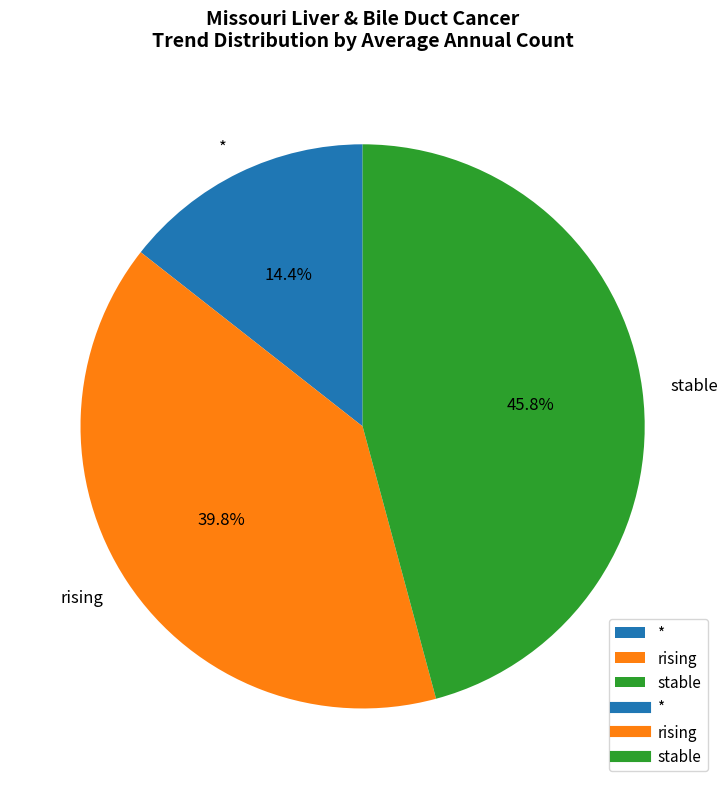

What portion of the pie excludes rising?

60.2%